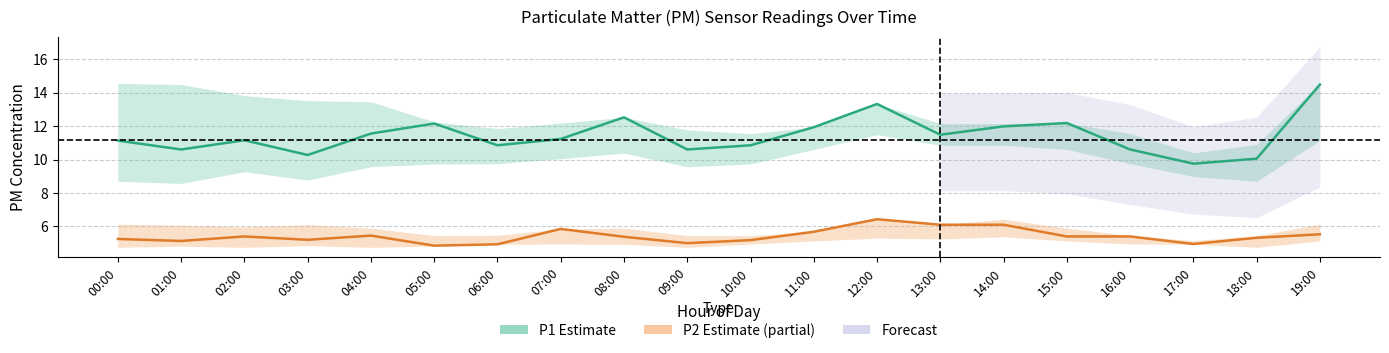

True or false: P2 (PM2.5) and P1 (PM10) intersect in this chart.

False